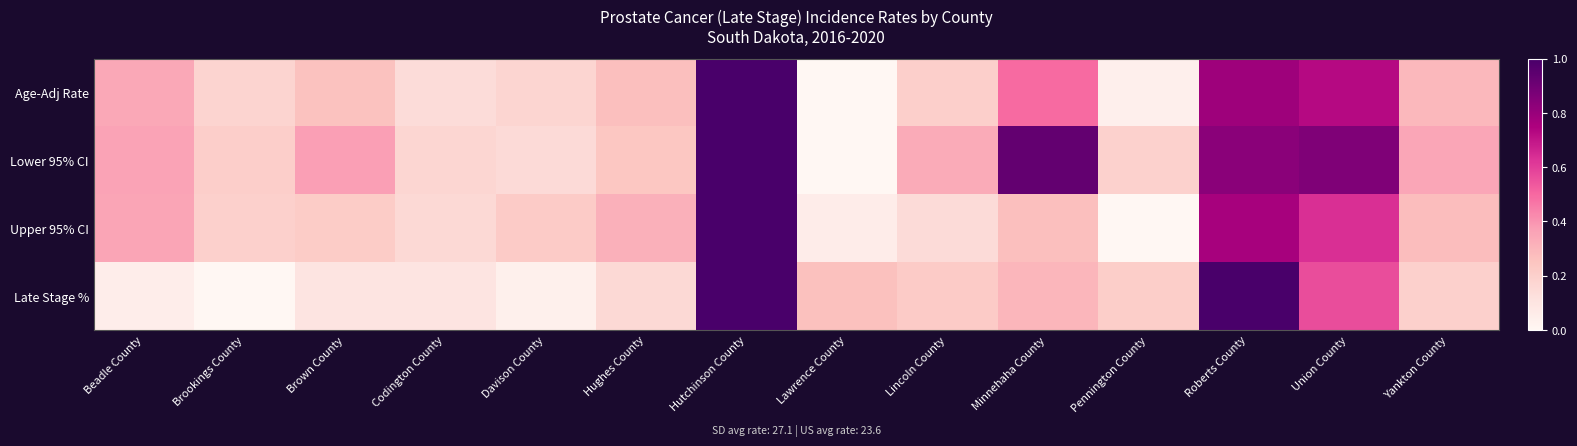

What is the total value across all series at Lawrence County?

0.3